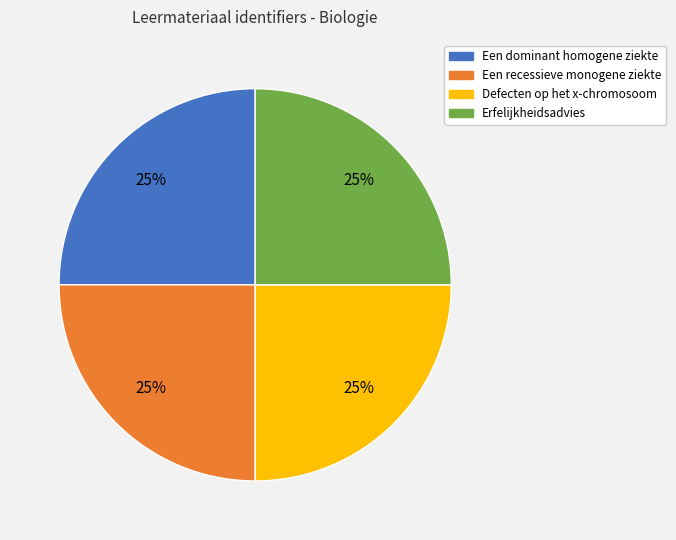

To the nearest percent, what is the combined percentage of Defecten op het x-chromosoom and Een dominant homogene ziekte?

50%